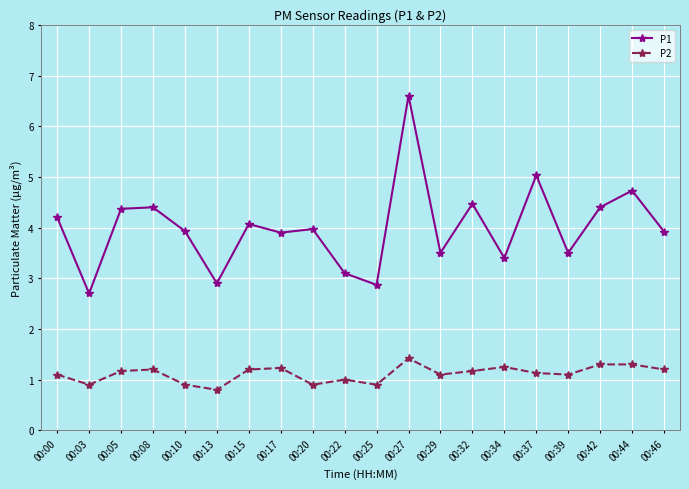

At how many categories does at least one series exceed 1?

20